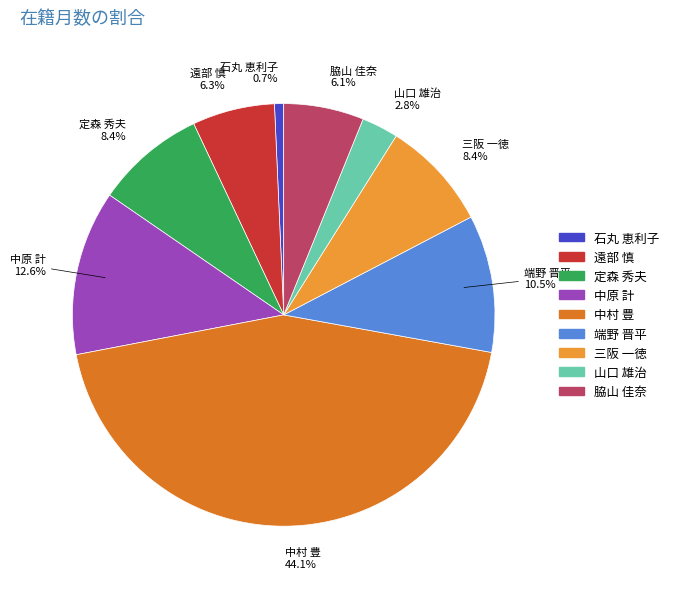

To the nearest percent, what is the combined percentage of 定森 秀夫 and 中原 計?

21%